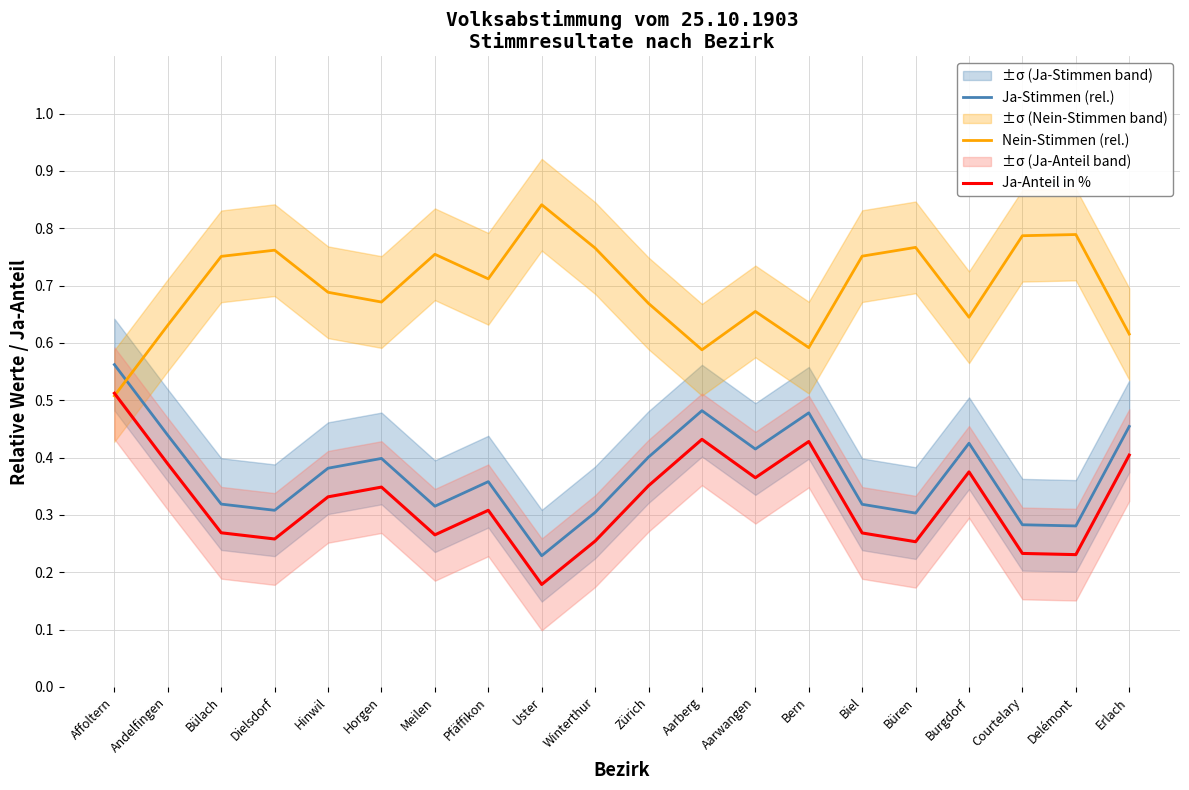

What is the difference between the second highest and minimum values in the Ja-Anteil in % series?

0.3